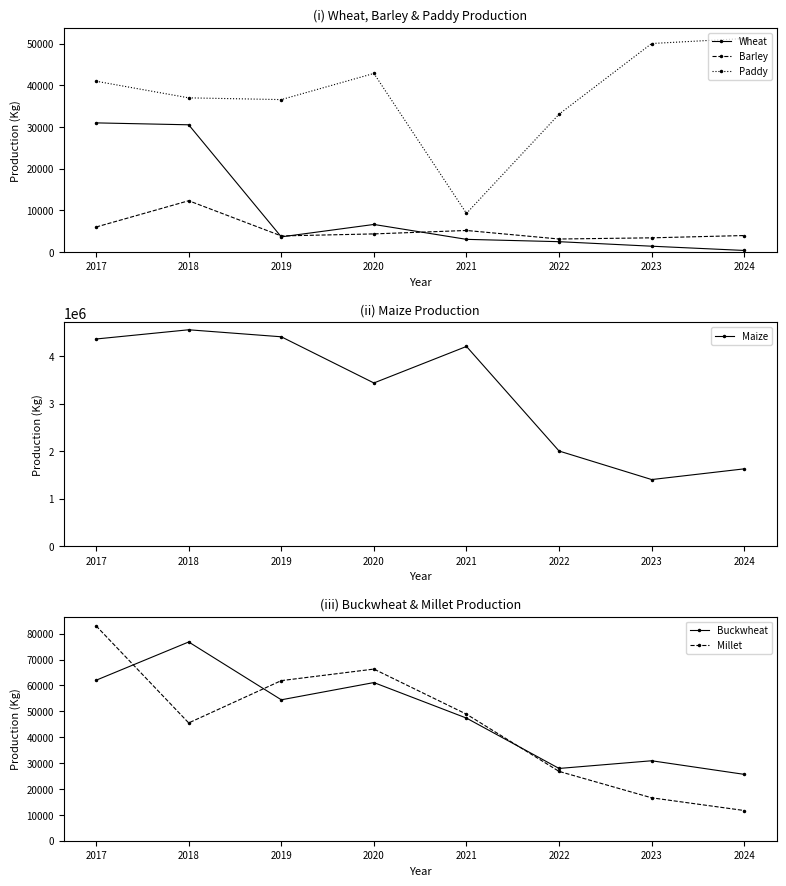

True or false: Maize has a value of 3436336.0 at 2020.

True